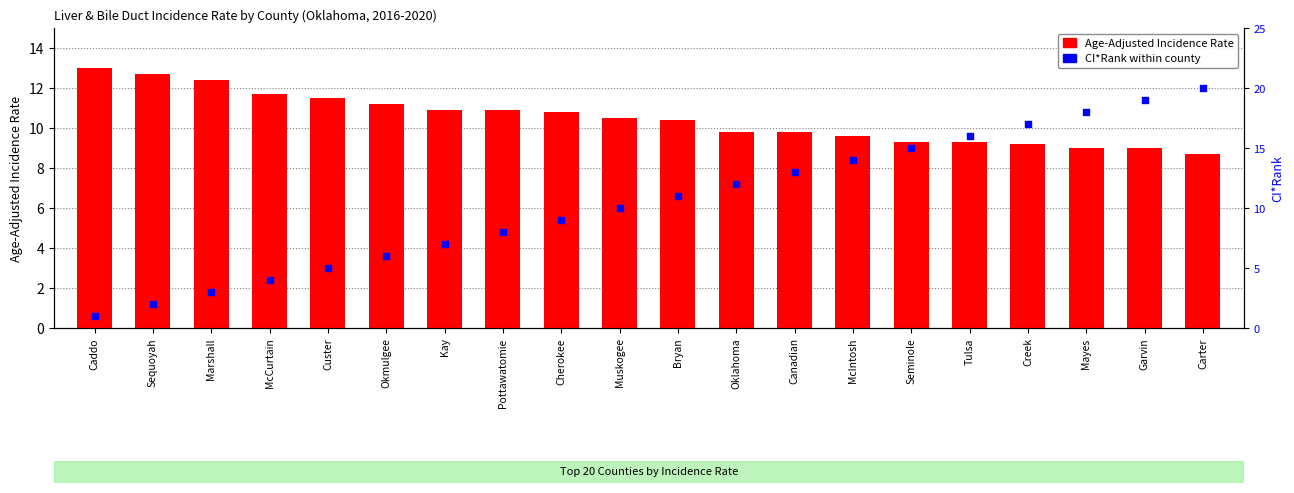

What is the ratio of the value at Cherokee to the value at Garvin?

1.2